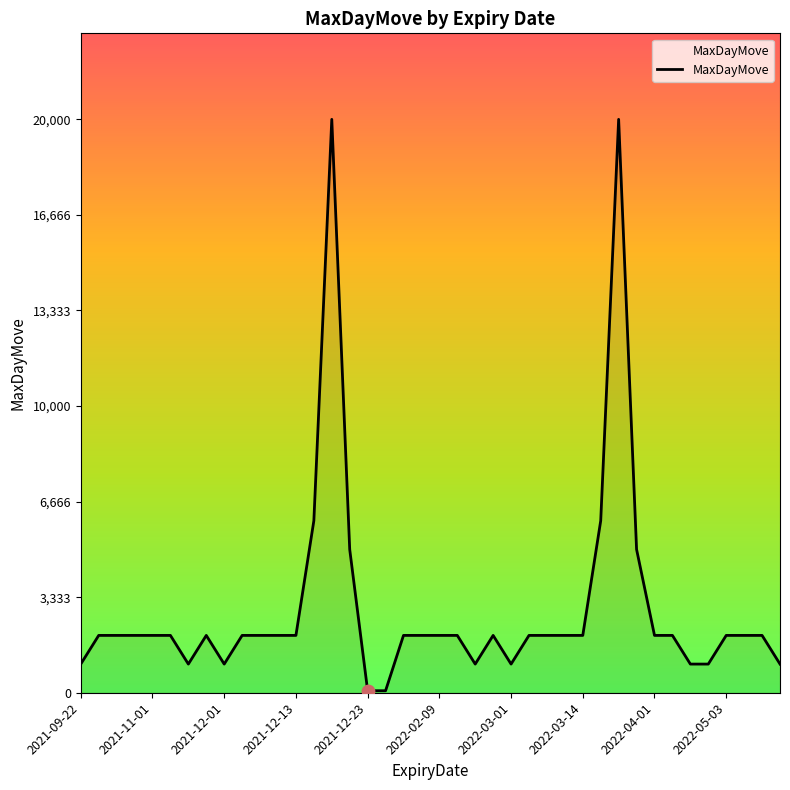

What is the difference between the maximum and minimum values?

19930